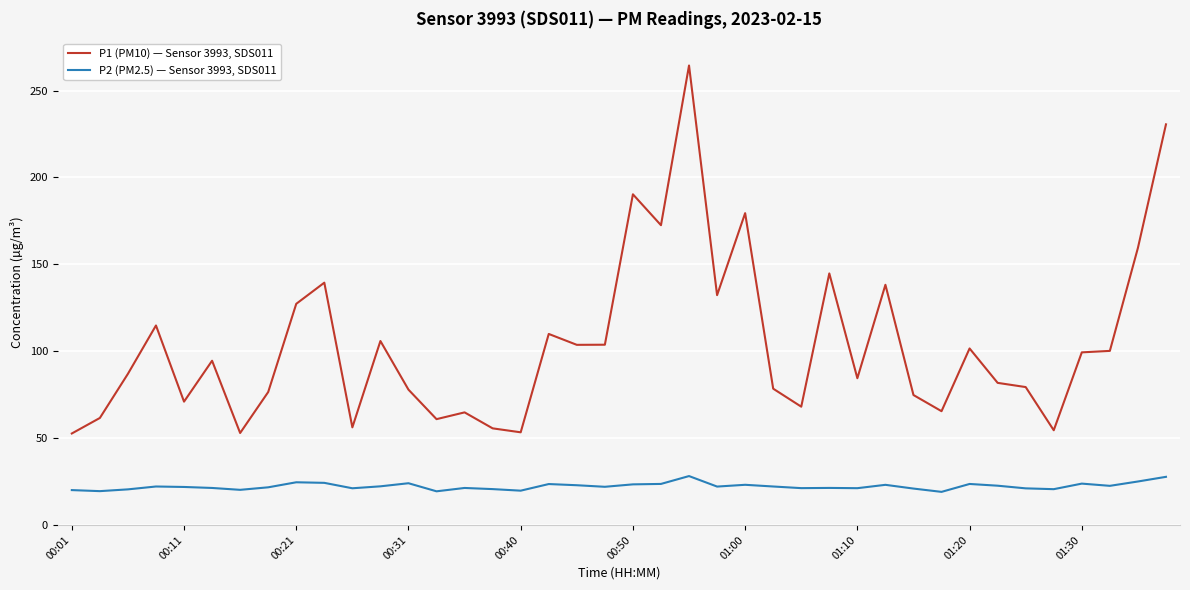

Which series has the widest spread of values?

P1 (PM10) — Sensor 3993, SDS011